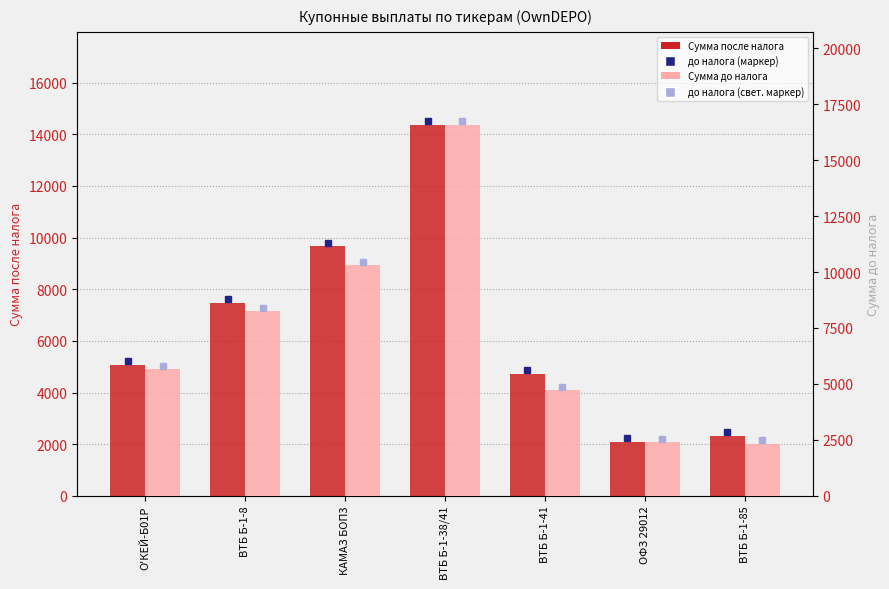

What is the label of the 1st bar from the left?

О'КЕЙ-Б01Р